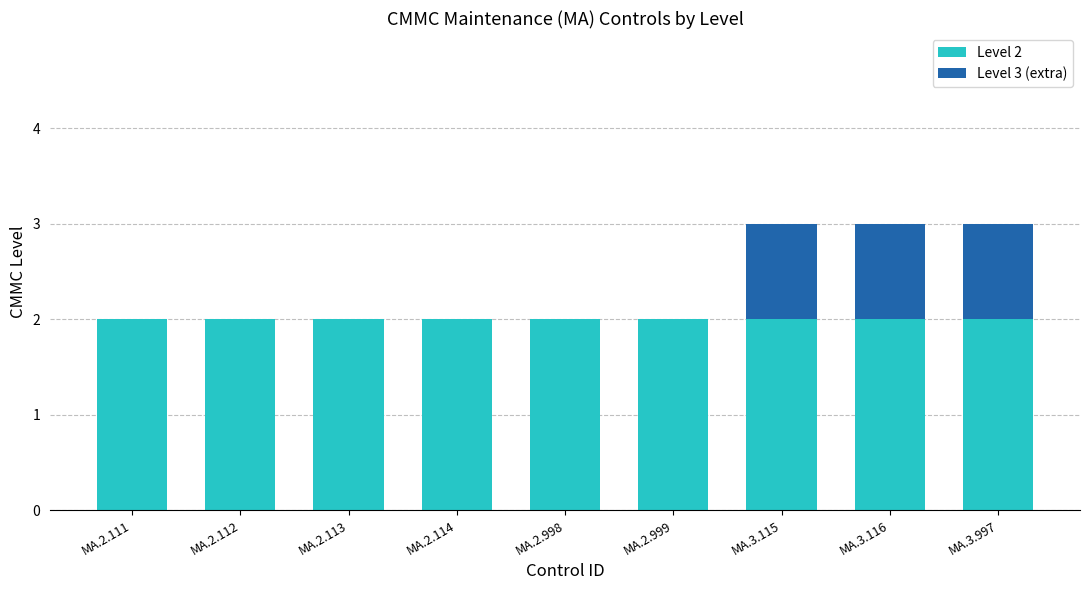

True or false: Level 2 has a value of 2 at MA.2.998.

True